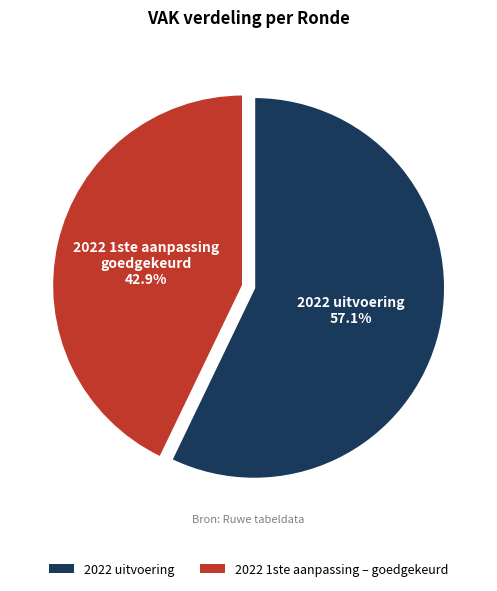

Between 2022 1ste aanpassing – goedgekeurd and 2022 uitvoering, which is larger?

2022 uitvoering